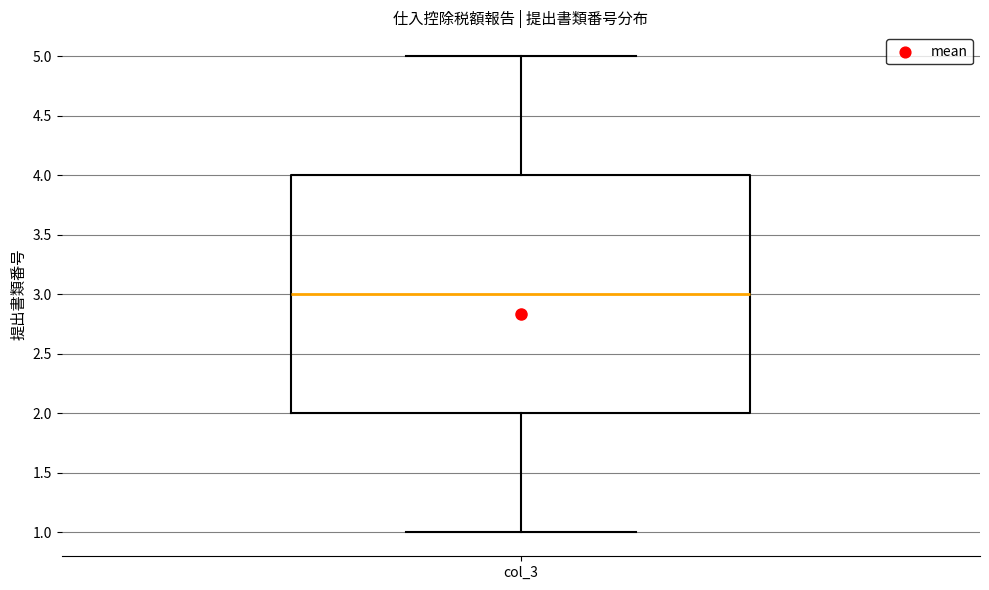

Where is the lower edge of the box for col_3 on the y-axis? The values are not printed on the chart, so give them approximately, as read against the axis.

2